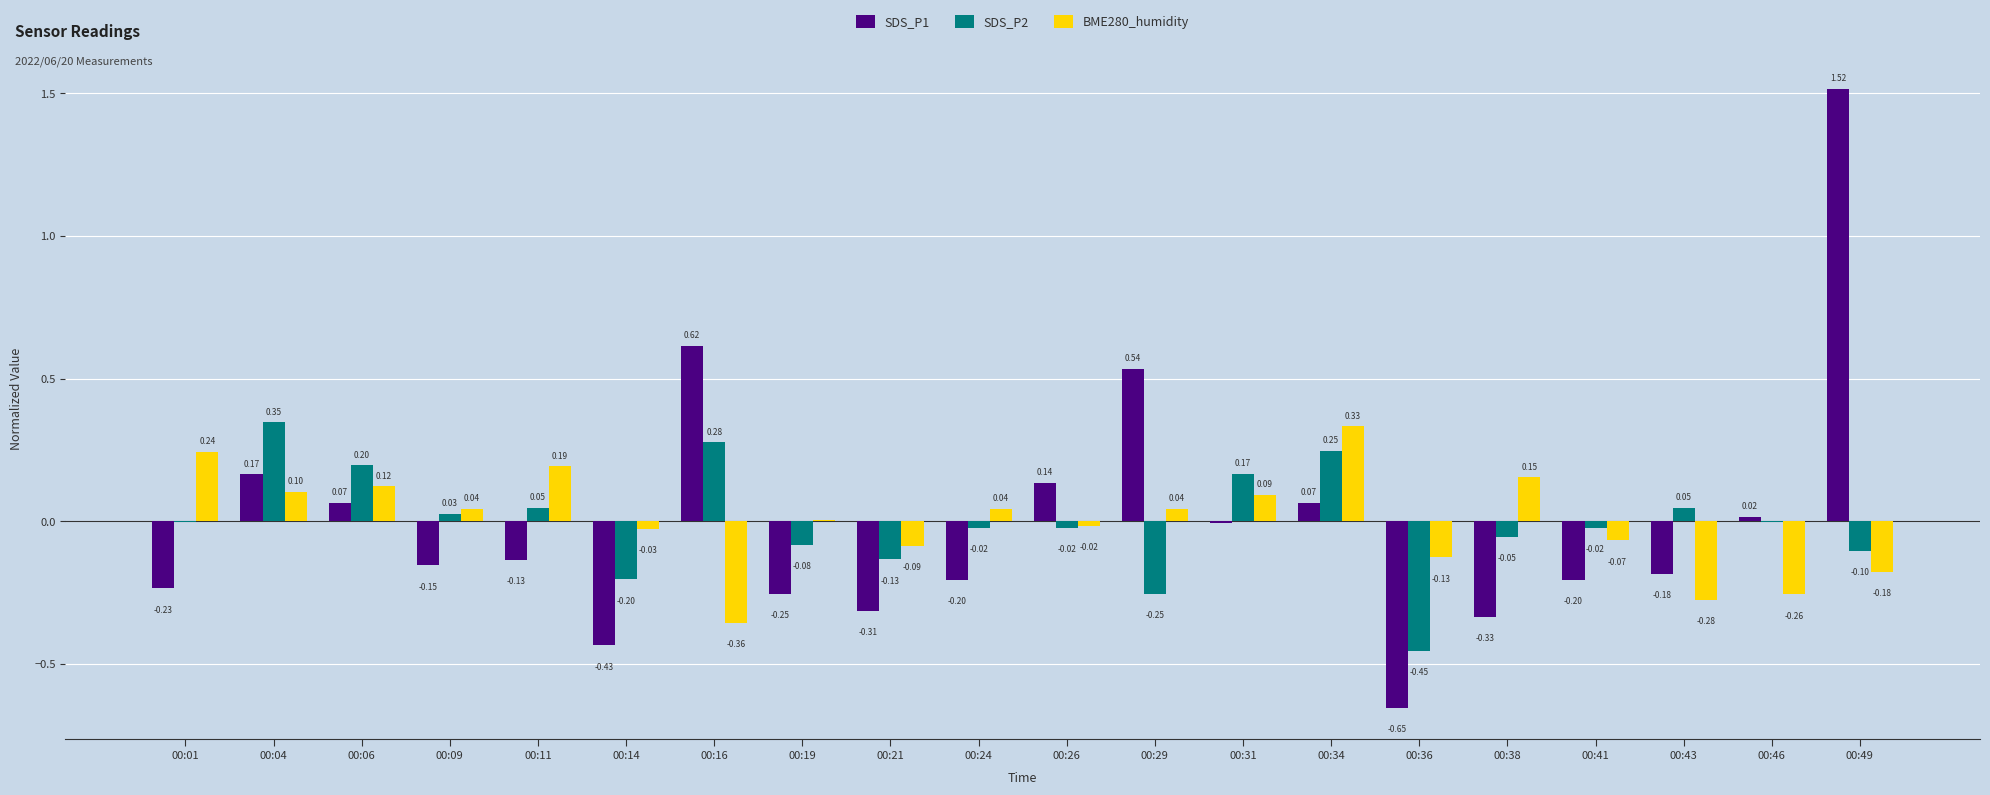

Between 00:16 and 00:41, which series saw the biggest shift?

SDS_P1